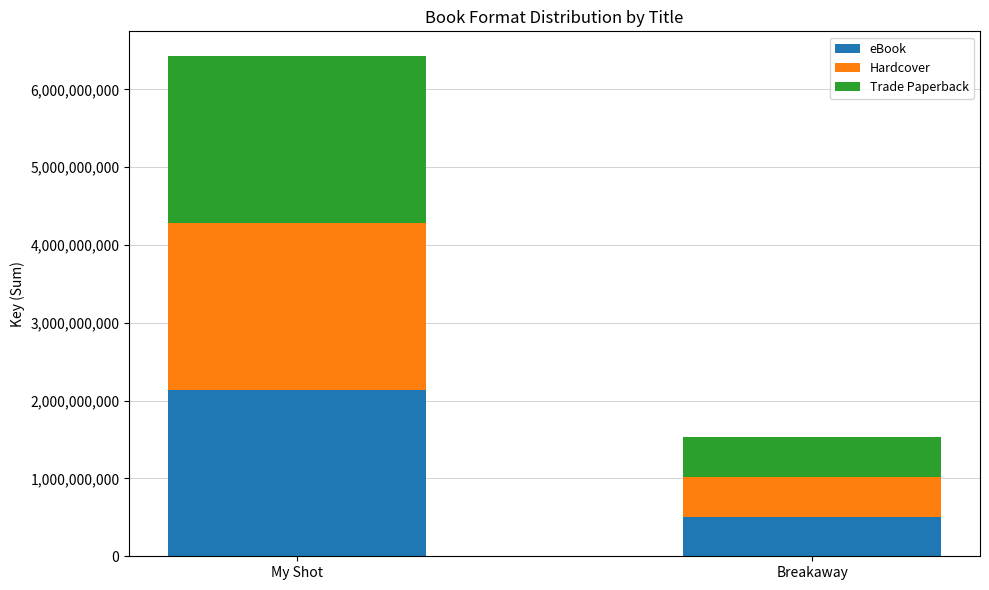

What is the minimum value for eBook?

510344900